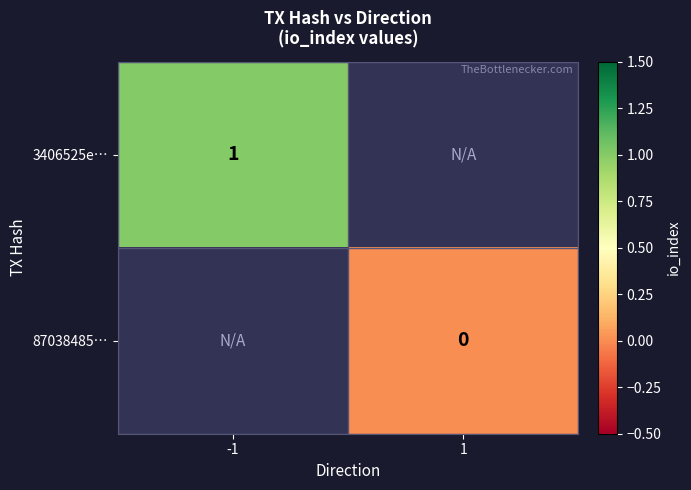

At which category does the chart reach its peak across all series?

-1